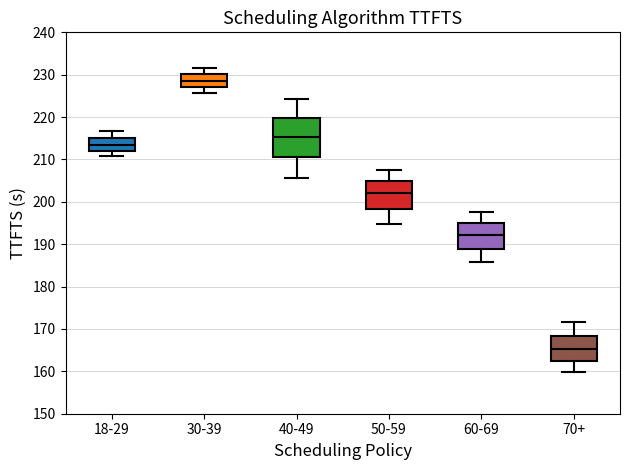

Which box's median line is the highest?

30-39